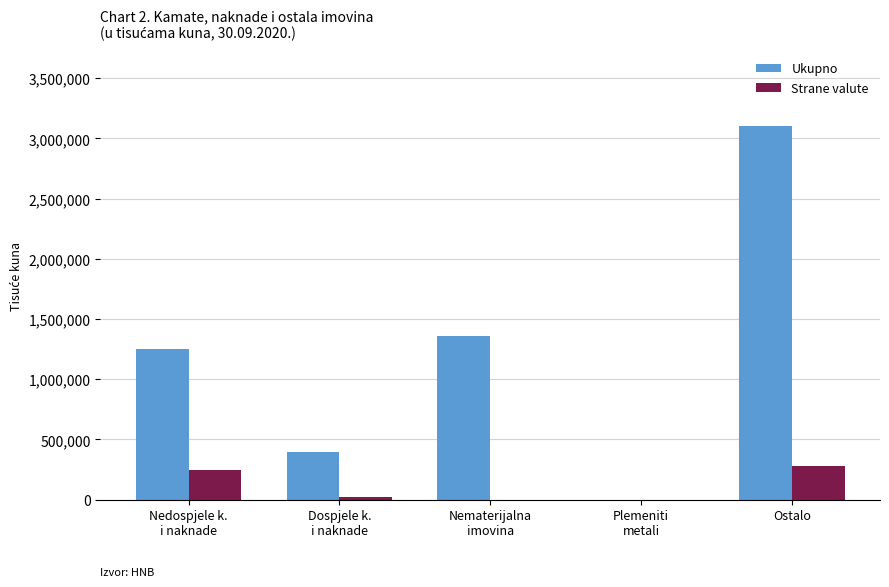

How many categories are shown in the chart?

5